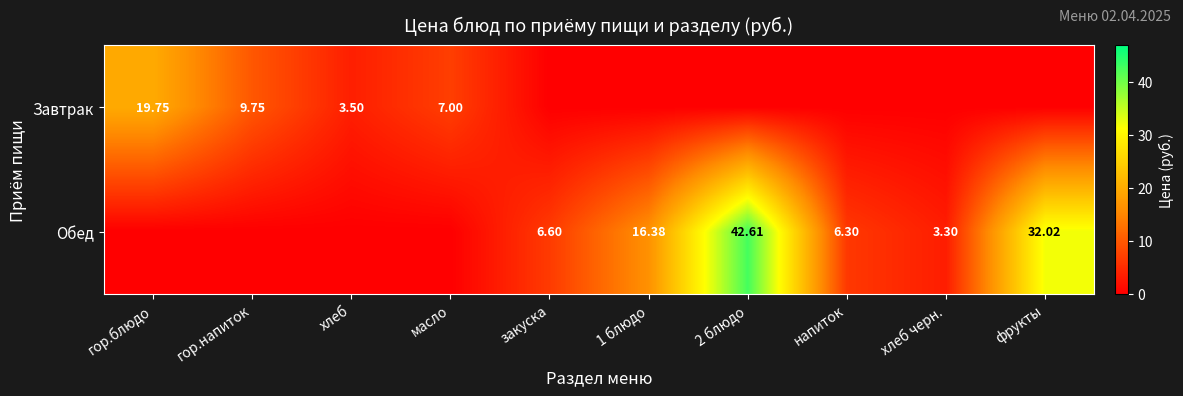

Is it true that Обед equals 0.0 at гор.напиток?

True